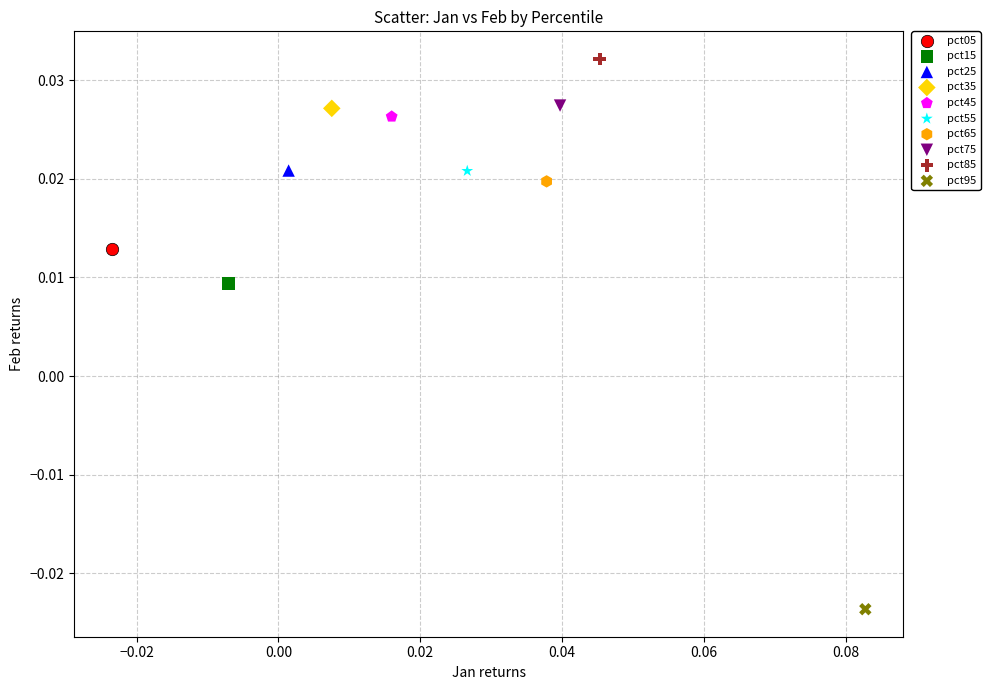

What are all the series names shown in the legend?

pct05, pct15, pct25, pct35, pct45, pct55, pct65, pct75, pct85, pct95